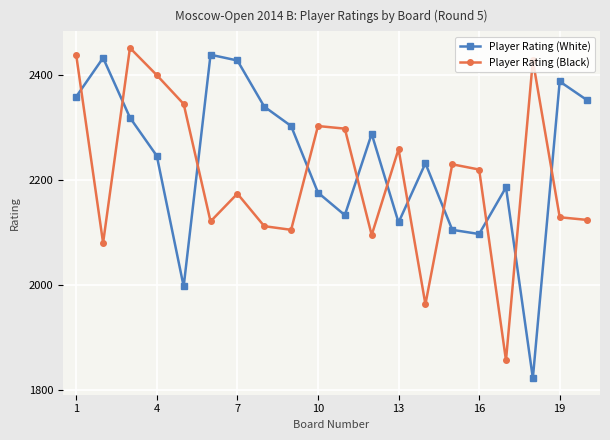

What is the average value of the Player Rating (Black) series?

2207